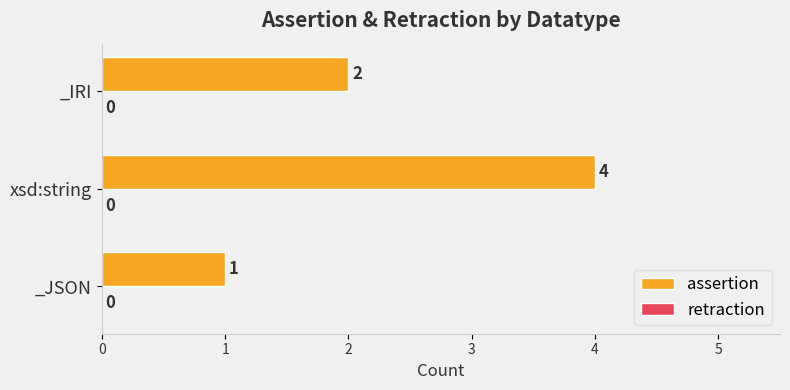

The value at _JSON is 0. True or false?

False